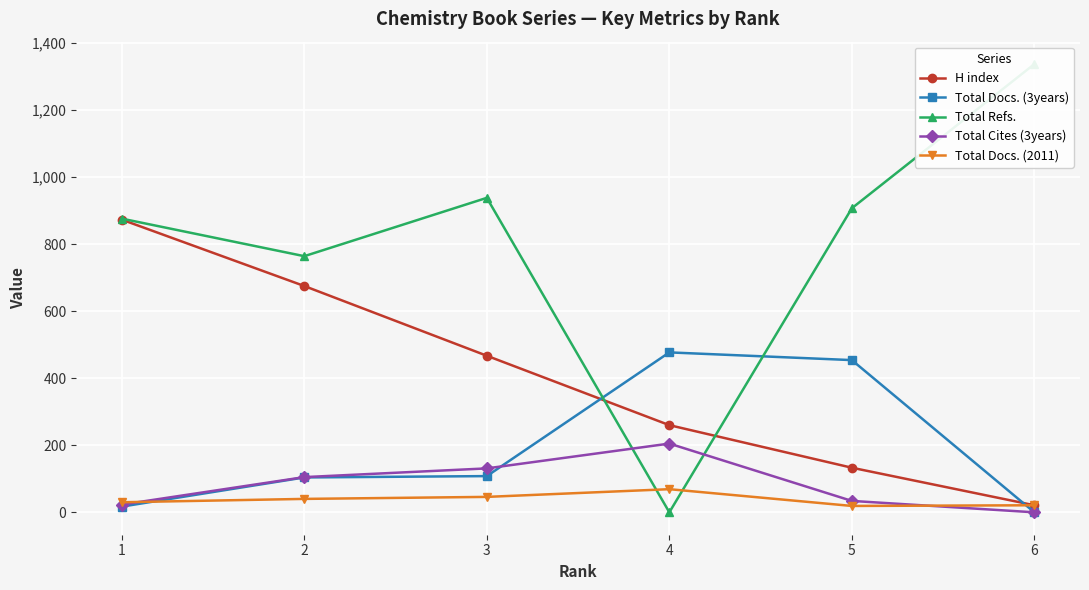

Where do Total Docs. (2011) and Total Refs. first cross each other?

3 and 4